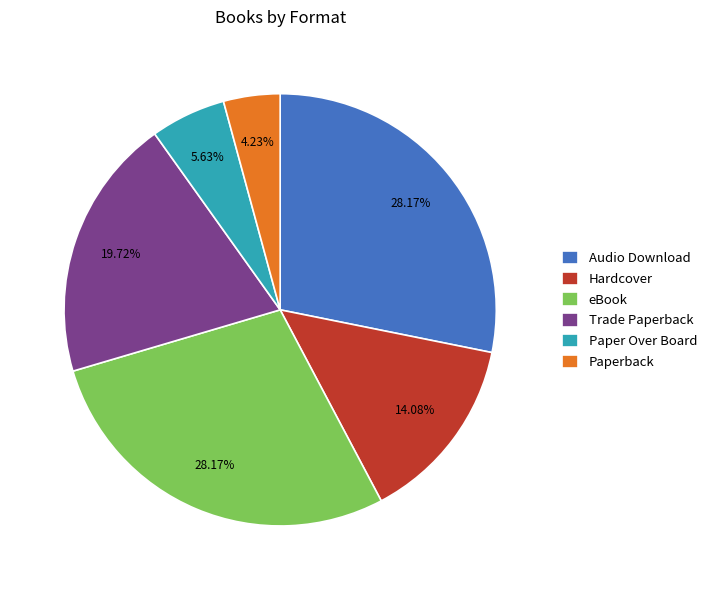

Combined, what portion of the pie is Paper Over Board and Audio Download?

33.8%